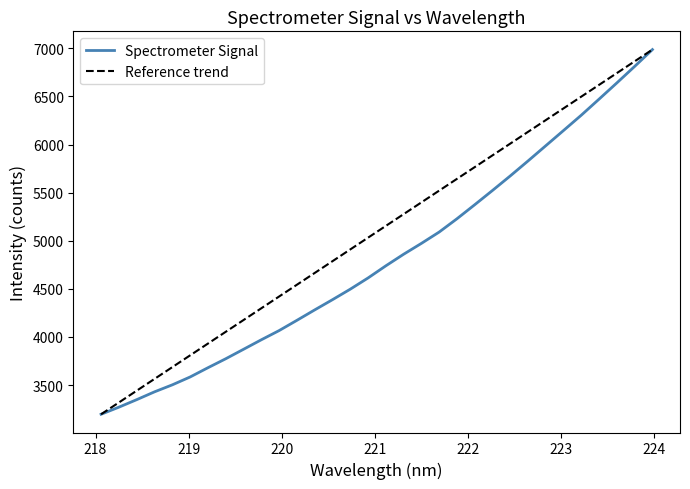

What is the difference between the second highest and second lowest values in the Spectrometer Signal series?

3542.7